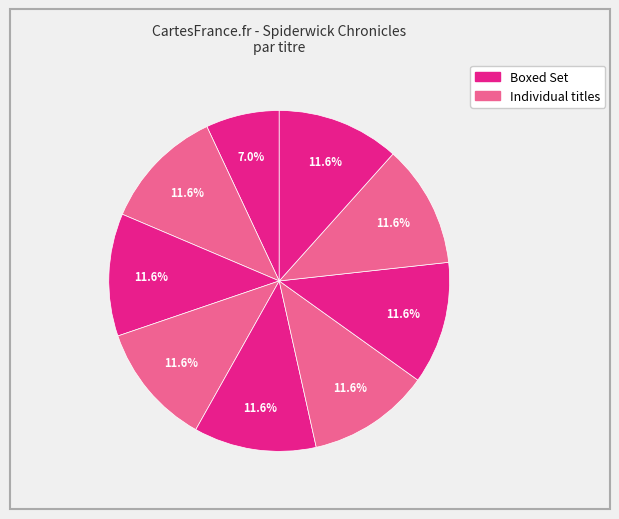

Is there a majority slice in this chart?

No